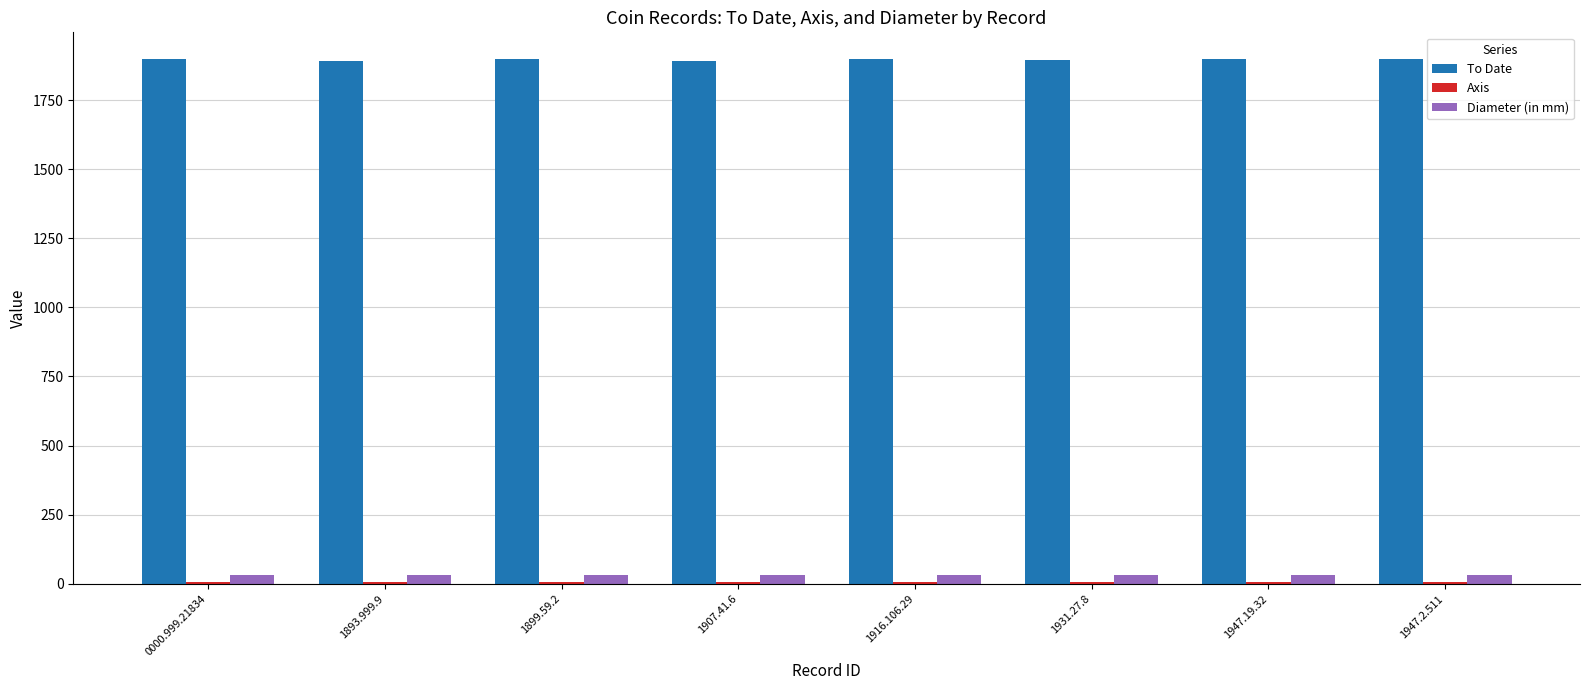

At how many categories does at least one series exceed 245?

8